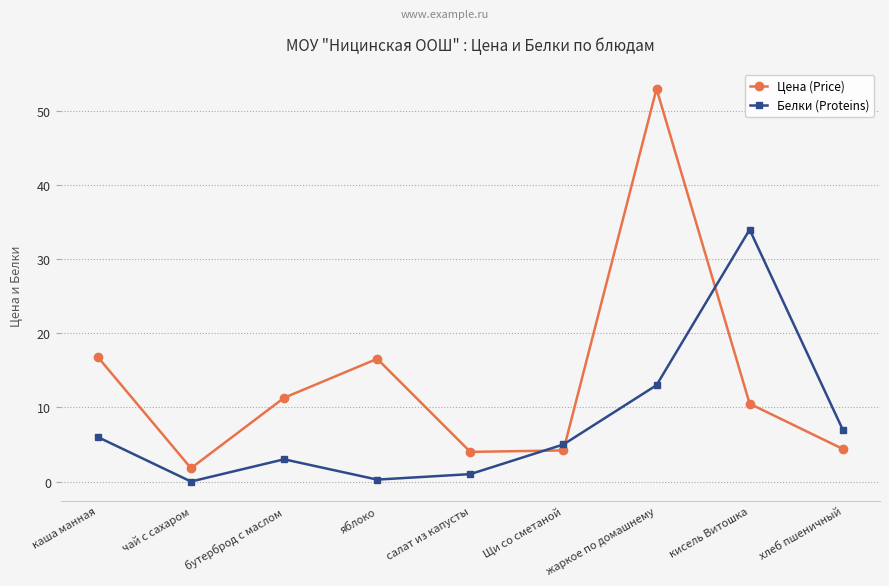

Which series has the largest range (max minus min)?

Цена (Price)